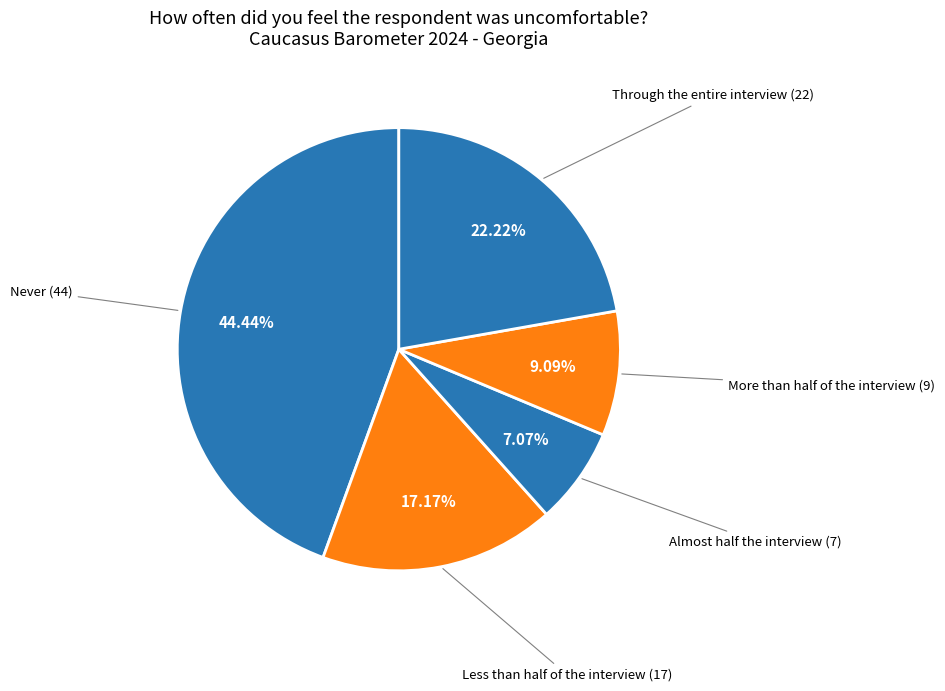

Which category has the biggest portion of the pie?

Never